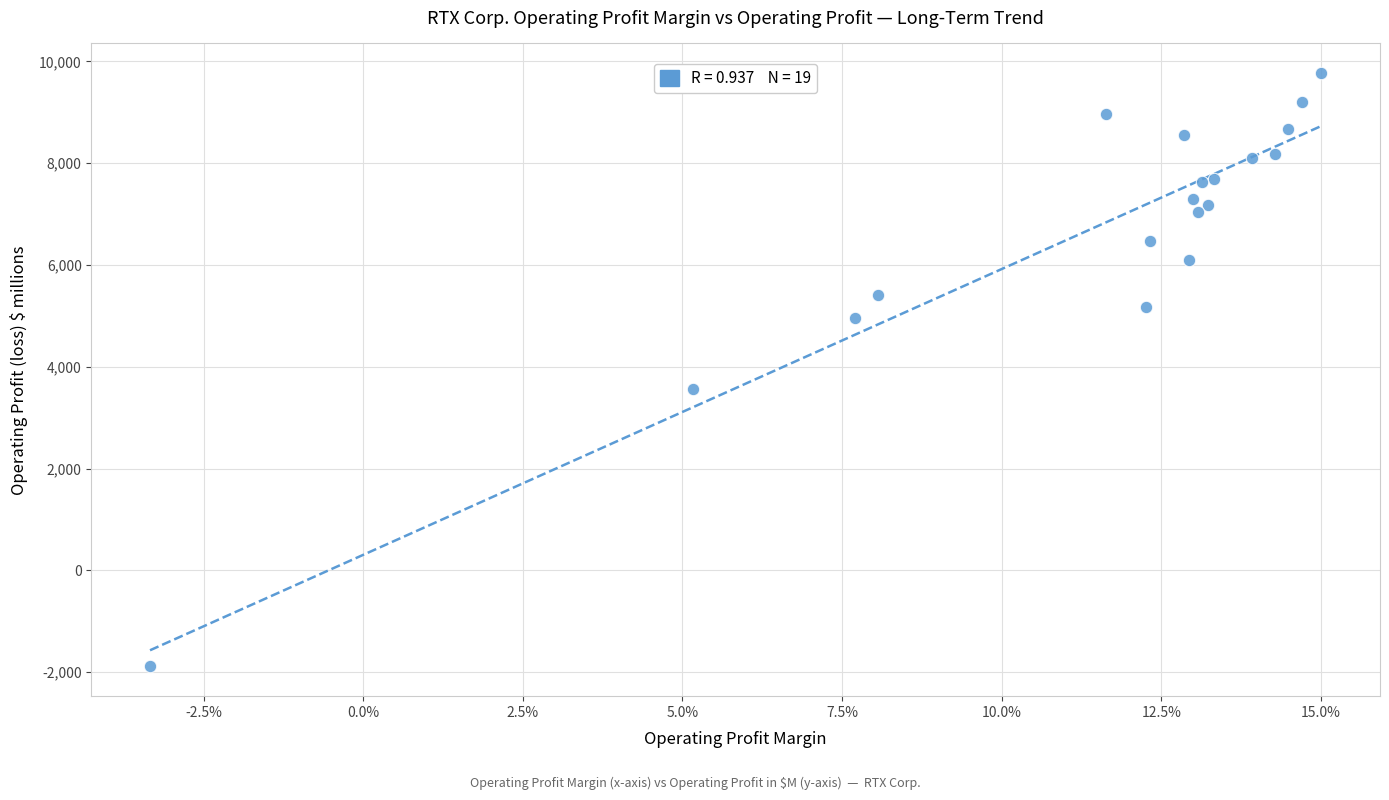

What Y value in the scatter plot is closest to 3940?

3561